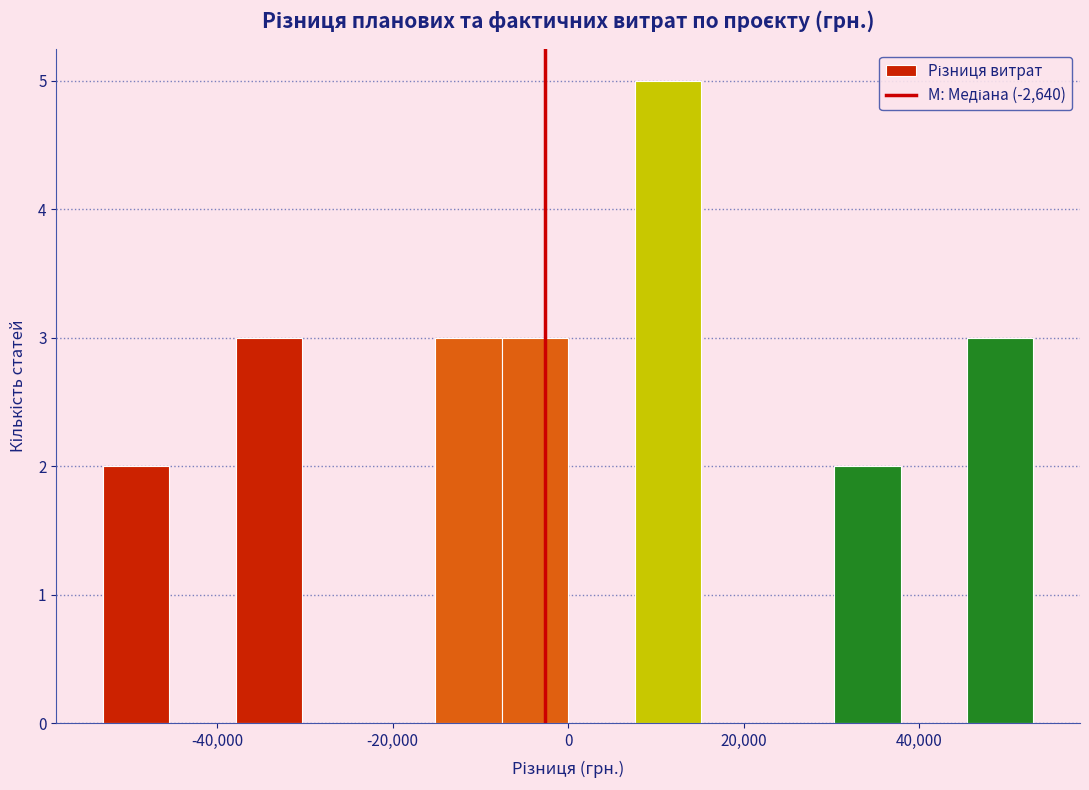

Around what value on the x-axis is the tallest bar? Give the approximate position of its centre, as read against the axis.

12000